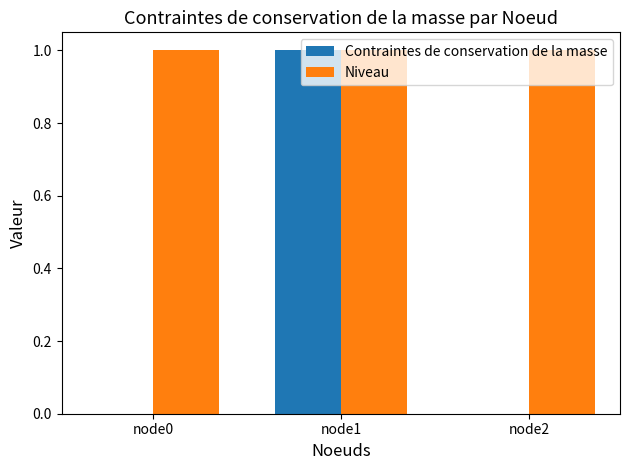

Which series has the largest total across all categories?

Niveau